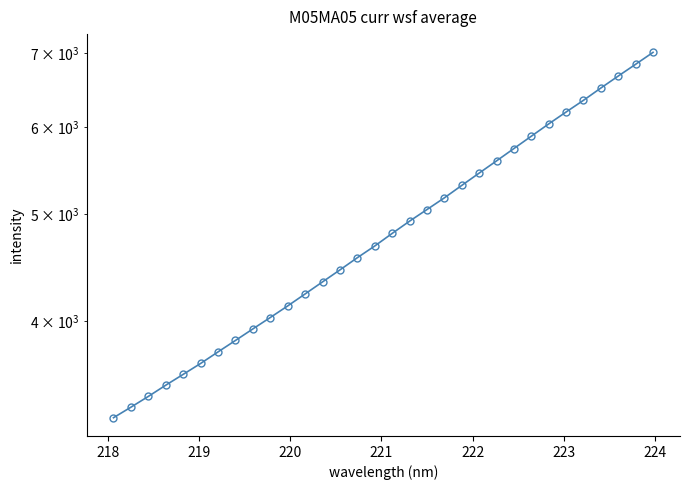

Reading left to right, what are all the values shown in this chart?

3269.7	3342.3	3418.4	3499.4	3579.3	3661.8	3751.1	3841.8	3935.5	4030.4	4129.0	4233.5	4341.4	4451.4	4566.2	4679.2	4803.6	4928.1	5049.1	5173.8	5309.9	5448.1	5589.1	5735.1	5884.5	6037.4	6189.3	6342.4	6507.2	6671.9	6837.9	7009.6